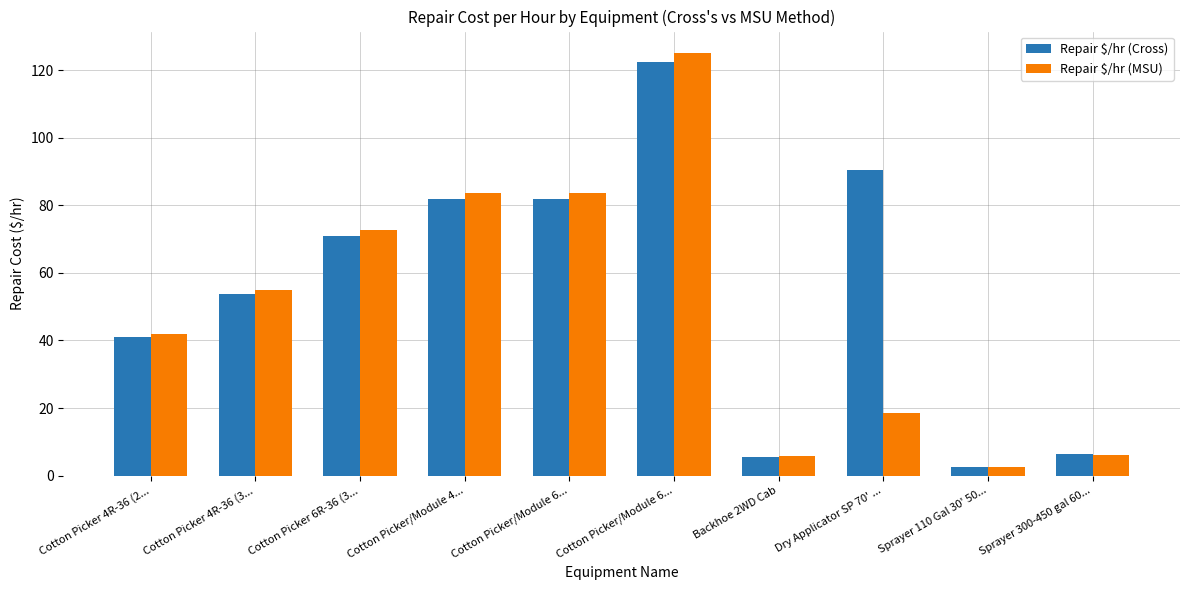

At which label does Repair $/hr (MSU) first exceed 54?

Cotton Picker 4R-36 (3...